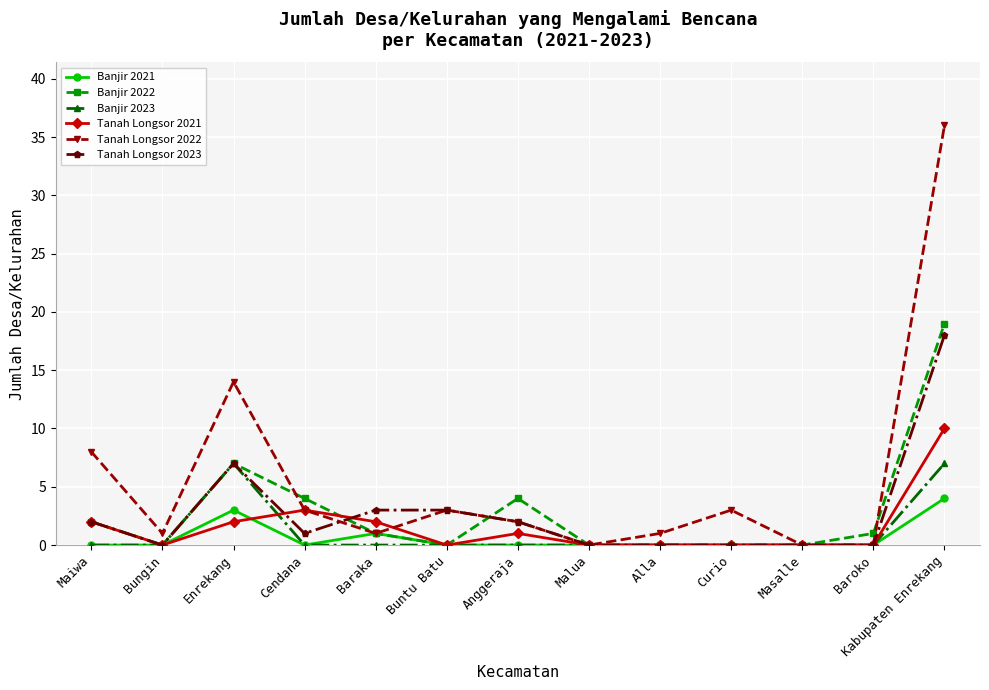

What is the label of the 4th point from the right?

Curio